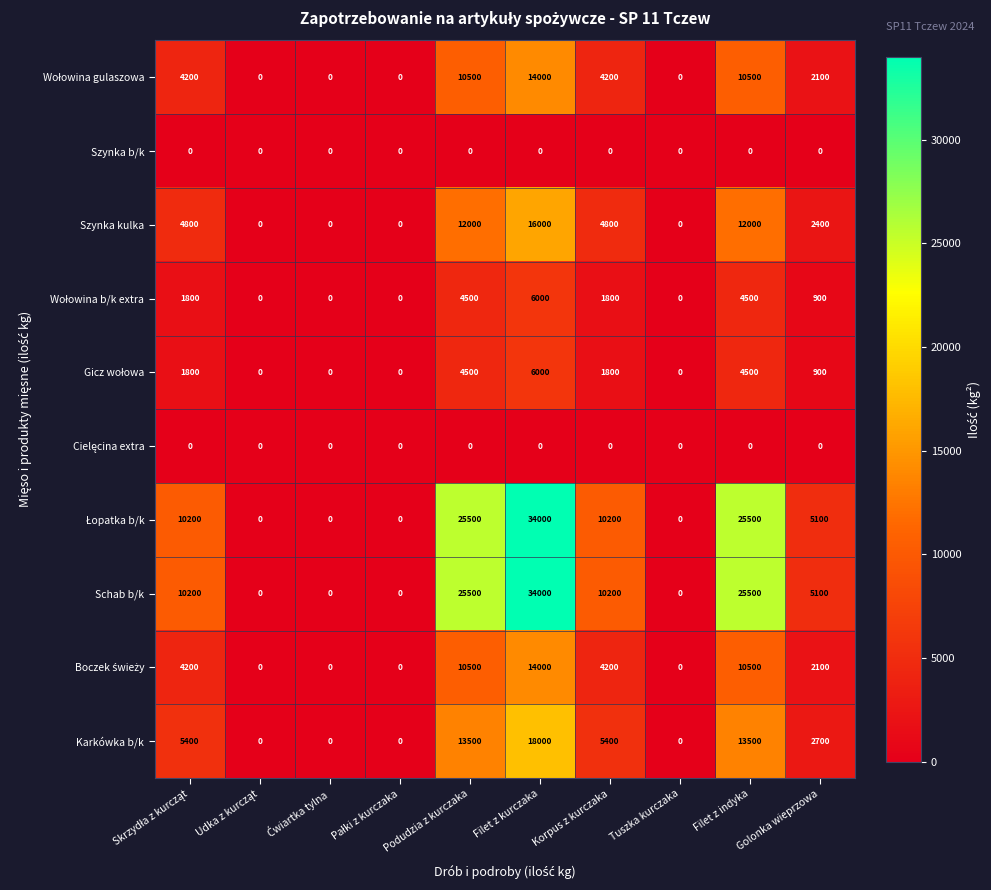

How many Szynka kulka values are between 0 and 12000?

9